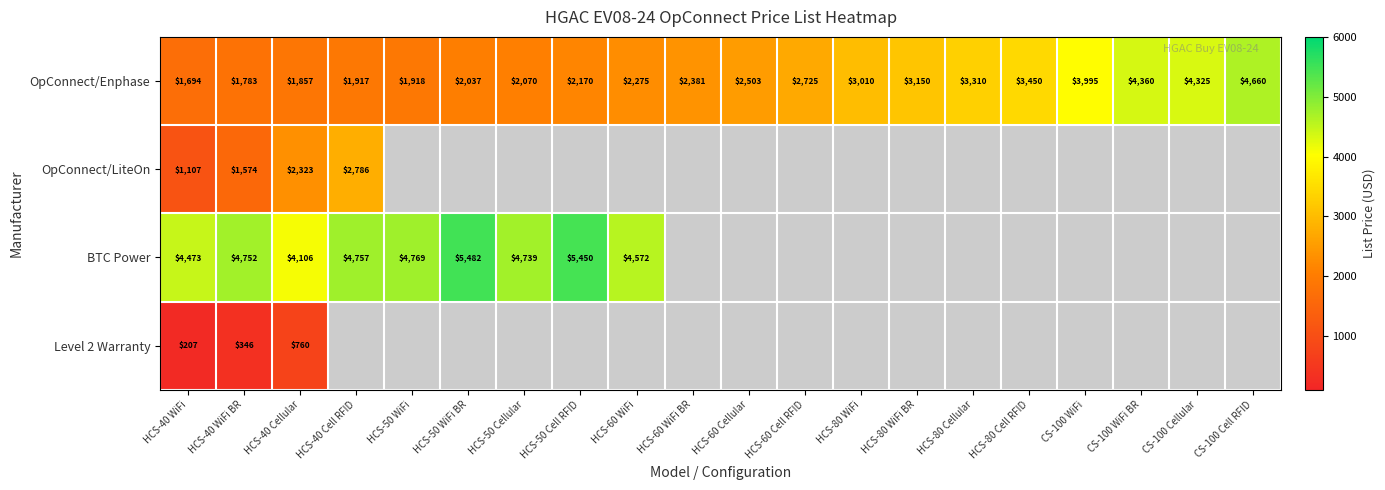

What is the total value across all series at HCS-40 WiFi?

7481